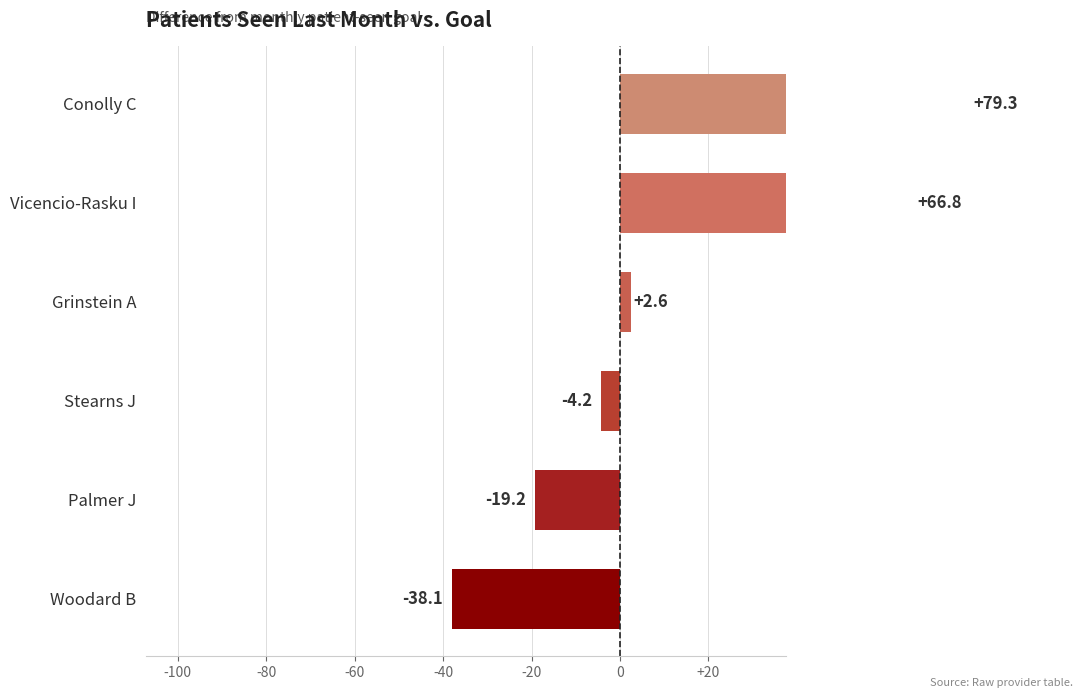

How many categories are shown in the chart?

6